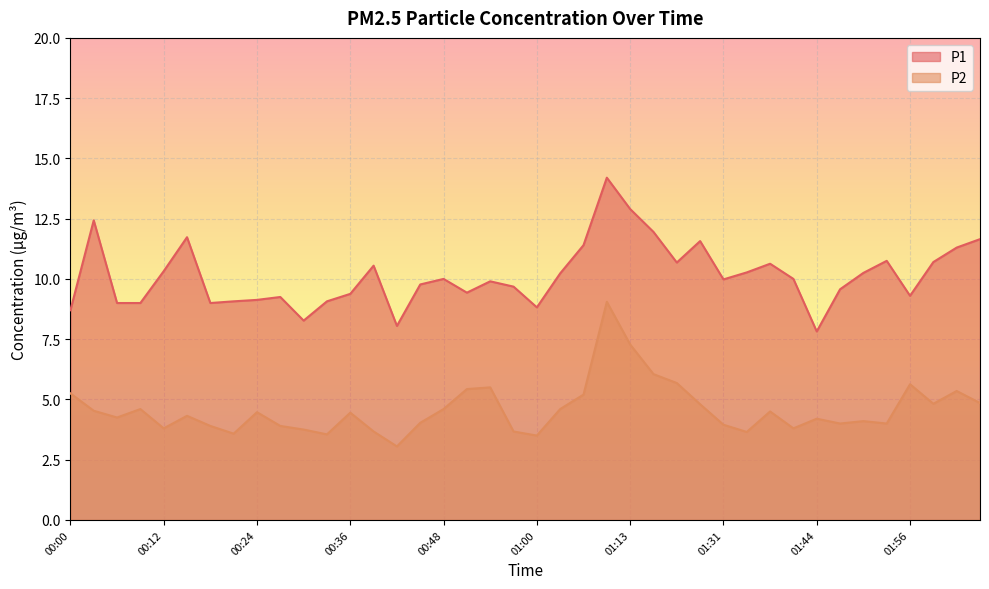

How many values in the P2 series exceed 4?

25